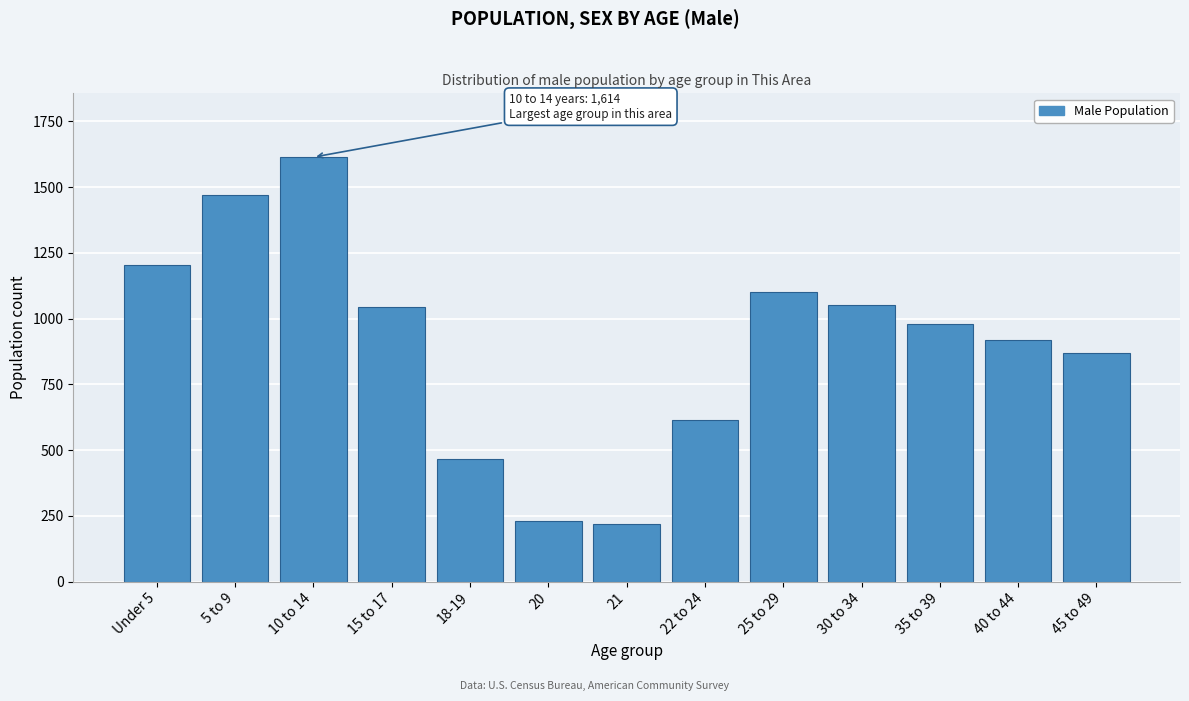

Approximately how many times larger is the value at 18-19 compared to 20?

2.0